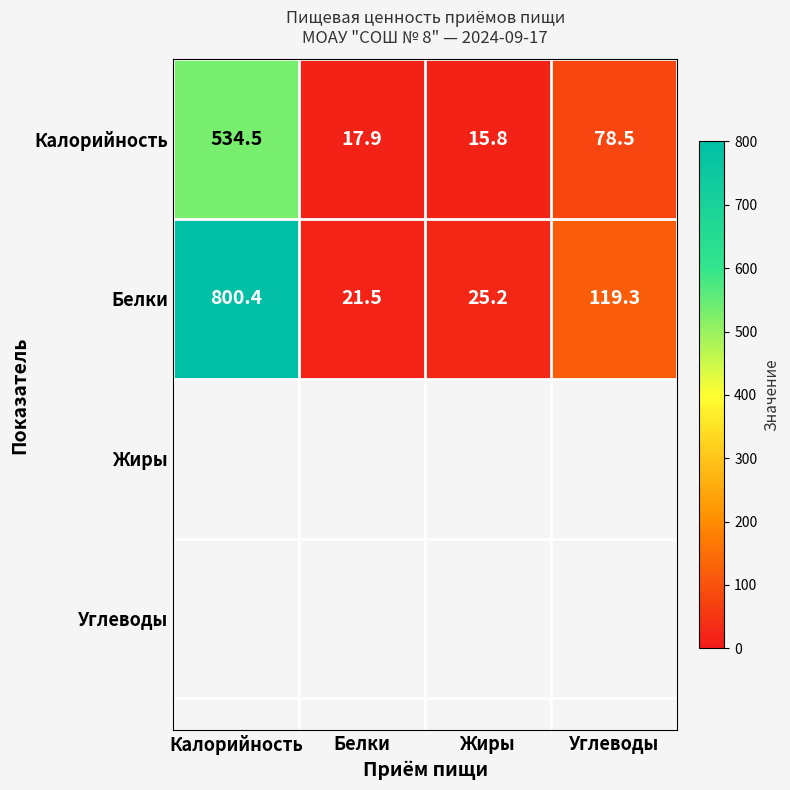

At which category is the sum across all series the highest?

Калорийность